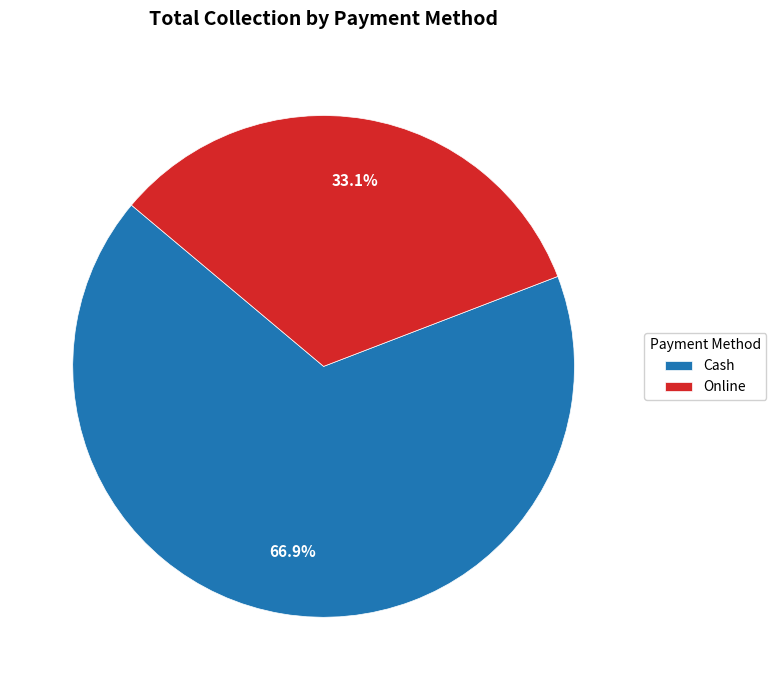

To the nearest percent, what is the difference between the Online and Cash slice percentages?

34%